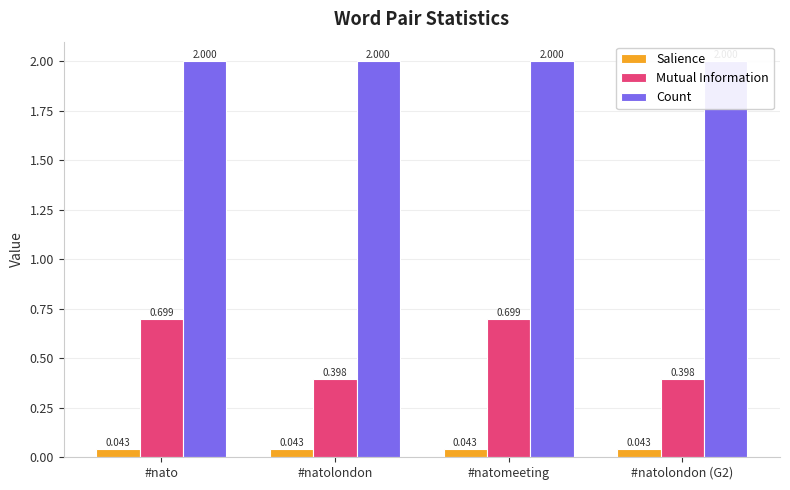

What is the label of the 2nd bar from the right?

#natomeeting